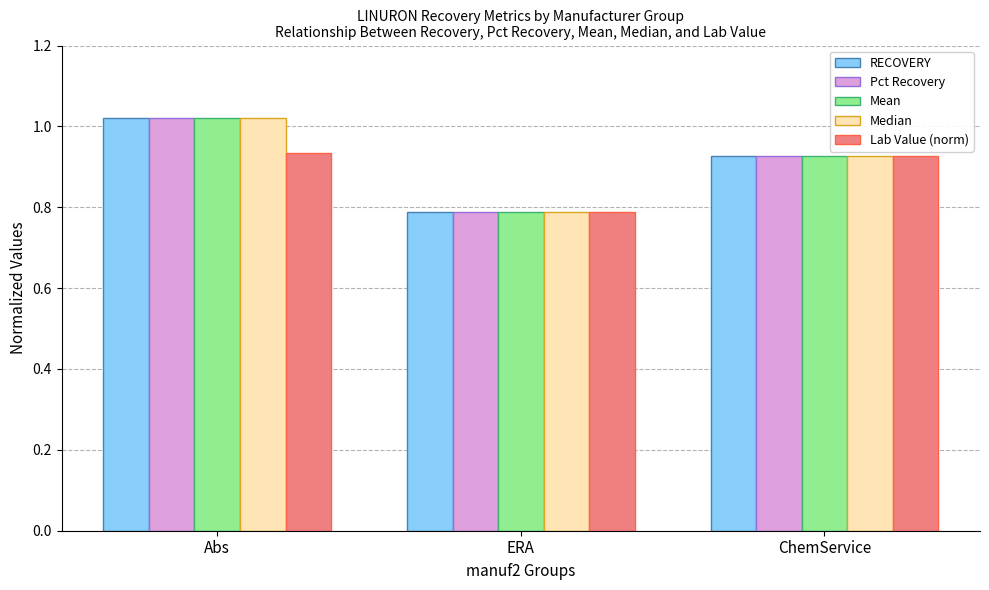

What is the label of the 3rd bar from the right?

Abs